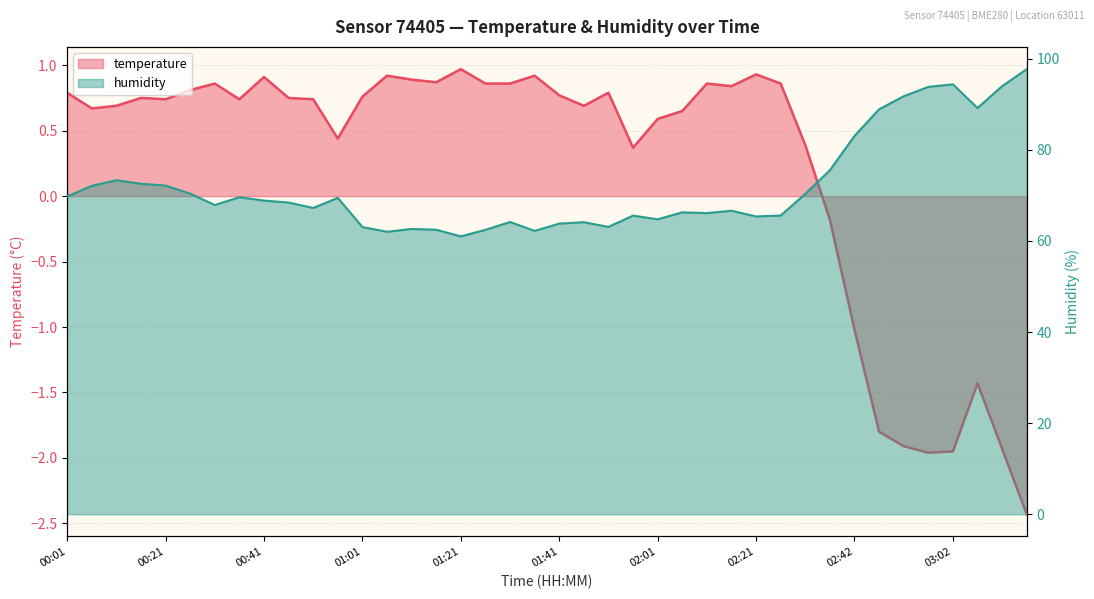

True or false: humidity and temperature cross at least once.

False